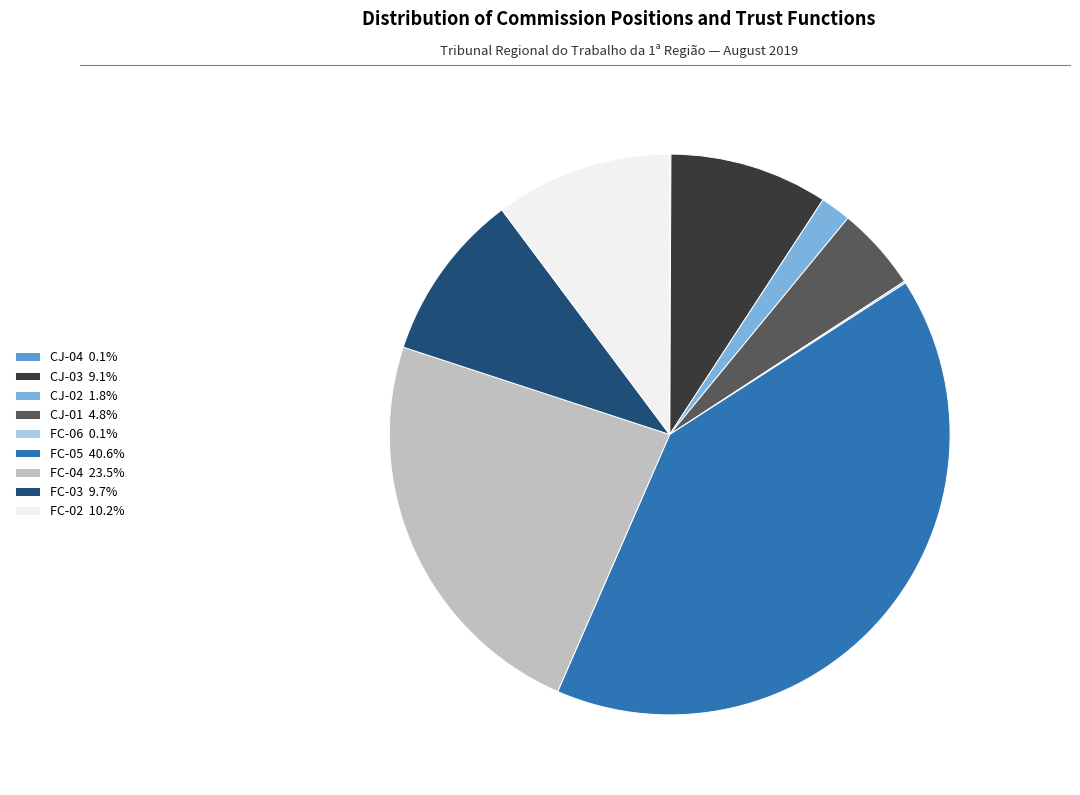

Combined, do FC-02 10.2% and CJ-02 1.8% account for over 50%?

No